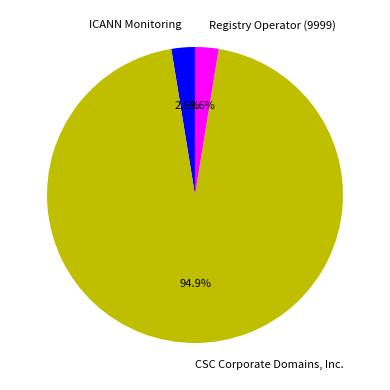

Does CSC Corporate Domains, Inc. represent more than half of the total?

Yes